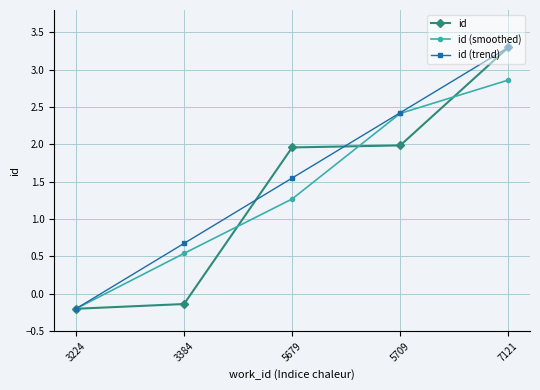

The id series shows 0.9 at 5679. True or false?

False